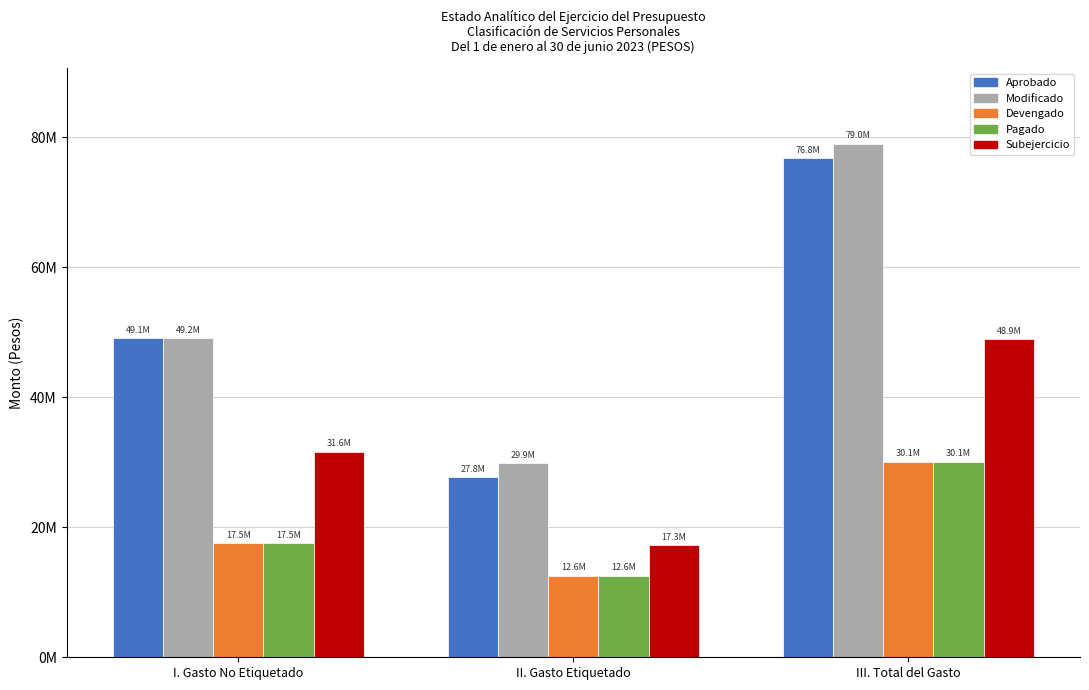

What are all the series names shown in the legend?

Aprobado, Modificado, Devengado, Pagado, Subejercicio